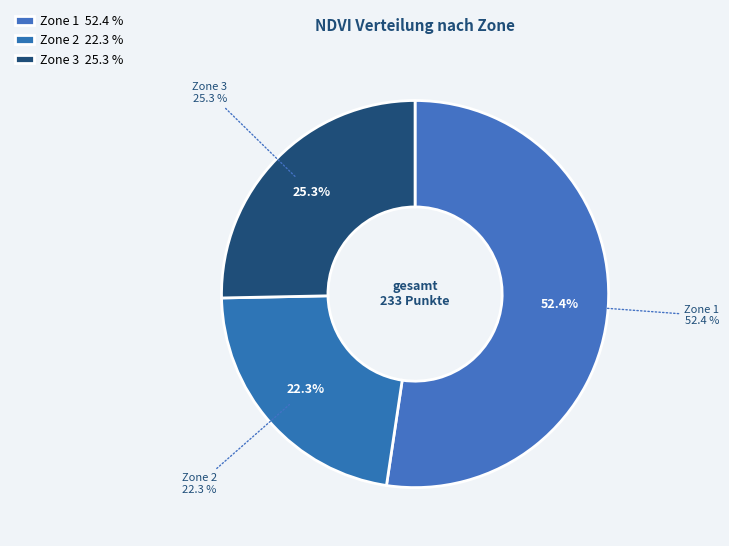

True or false: Zone 1 accounts for 35% of the total.

False